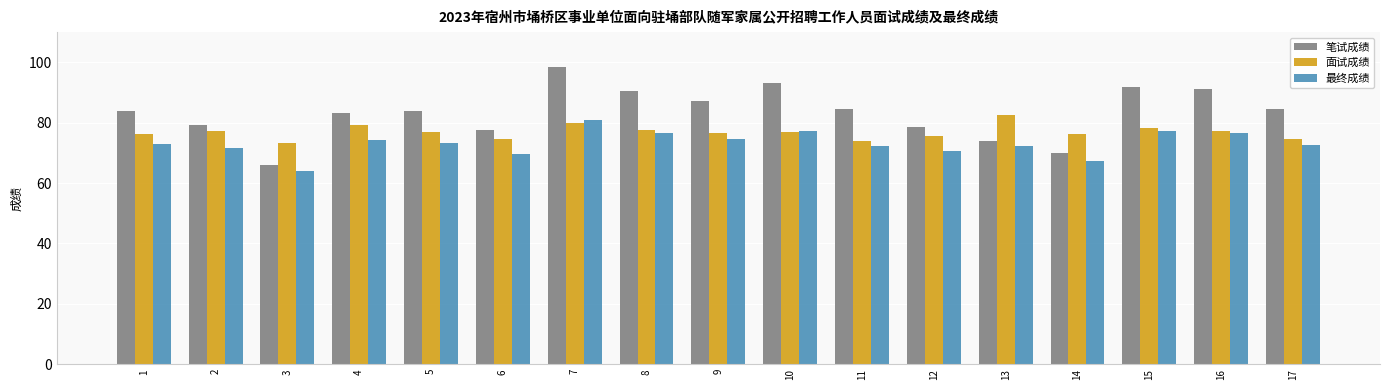

The 面试成绩 series shows 112.7 at 14. True or false?

False